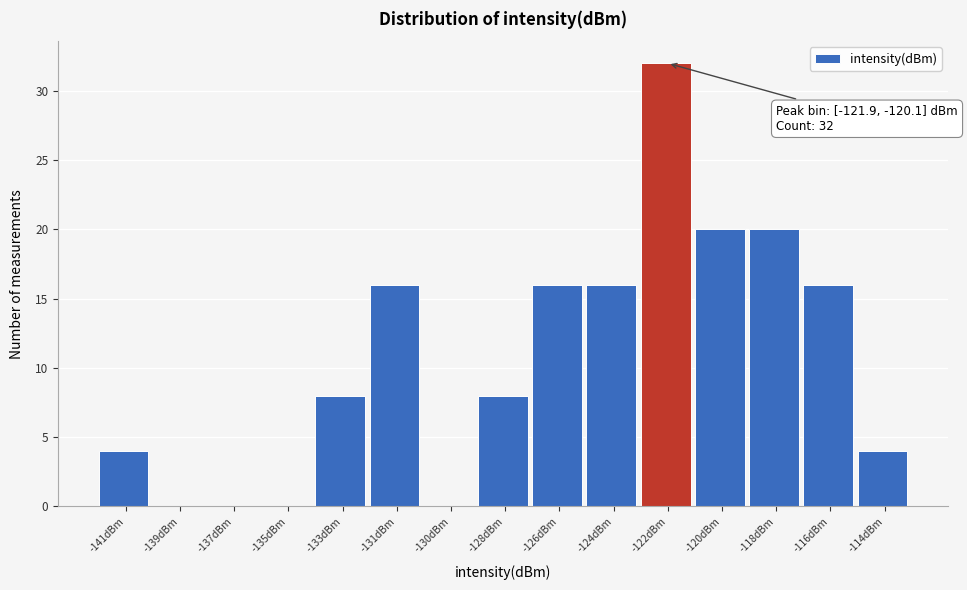

Reading left to right, list all the values displayed in this chart.

-141dBm=4	-139dBm=0	-137dBm=0	-135dBm=0	-133dBm=8	-131dBm=16	-130dBm=0	-128dBm=8	-126dBm=16	-124dBm=16	-122dBm=32	-120dBm=20	-118dBm=20	-116dBm=16	-114dBm=4